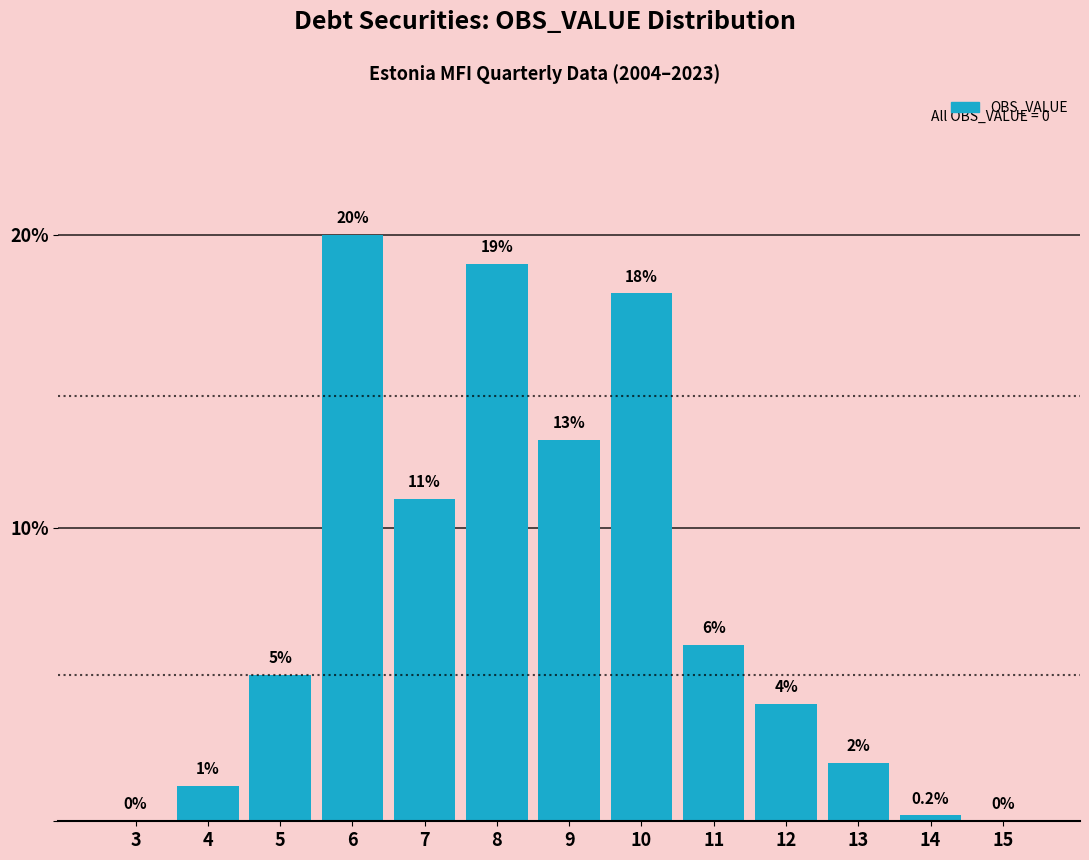

Reading left to right, list all the values displayed in this chart.

3=0.0	4=1.2	5=5.0	6=20.0	7=11.0	8=19.0	9=13.0	10=18.0	11=6.0	12=4.0	13=2.0	14=0.2	15=0.0